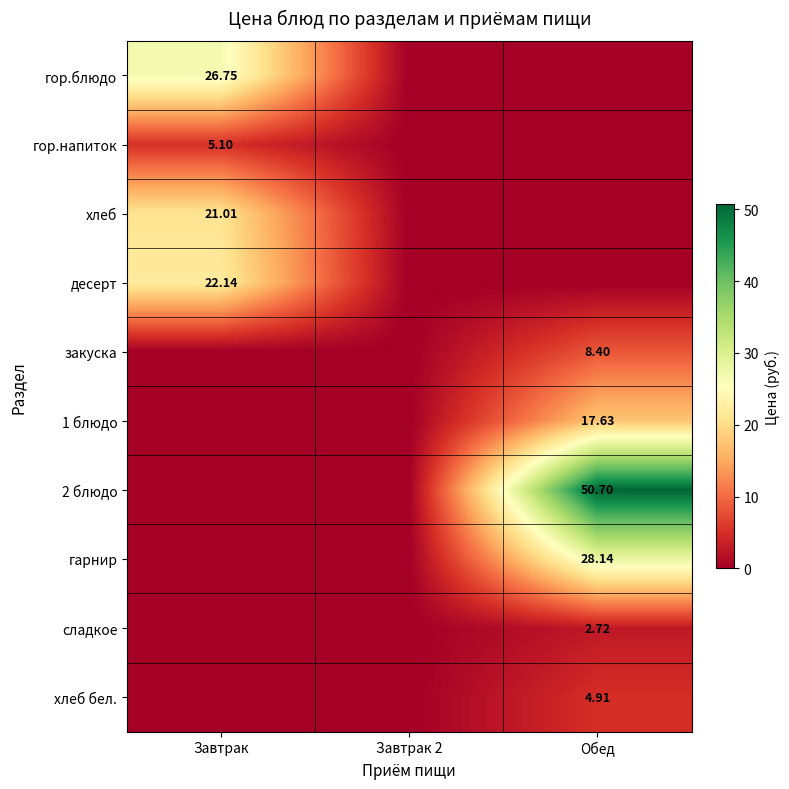

The value of сладкое at Обед is 4.4. True or false?

False